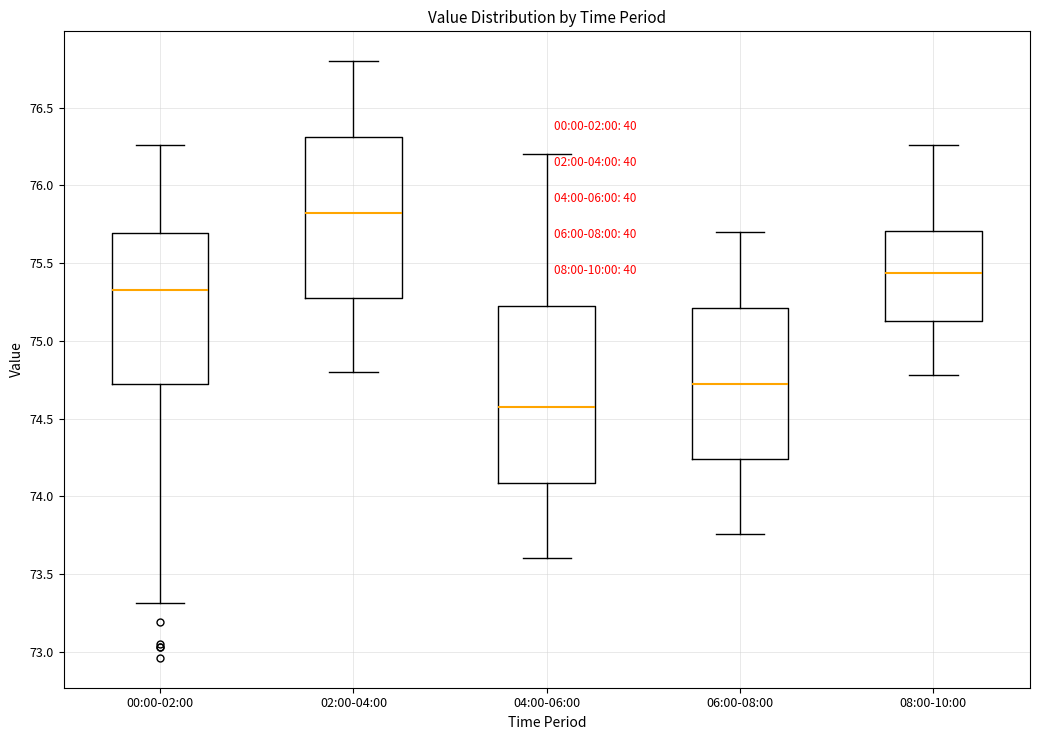

Which box has the lowest median line?

04:00-06:00